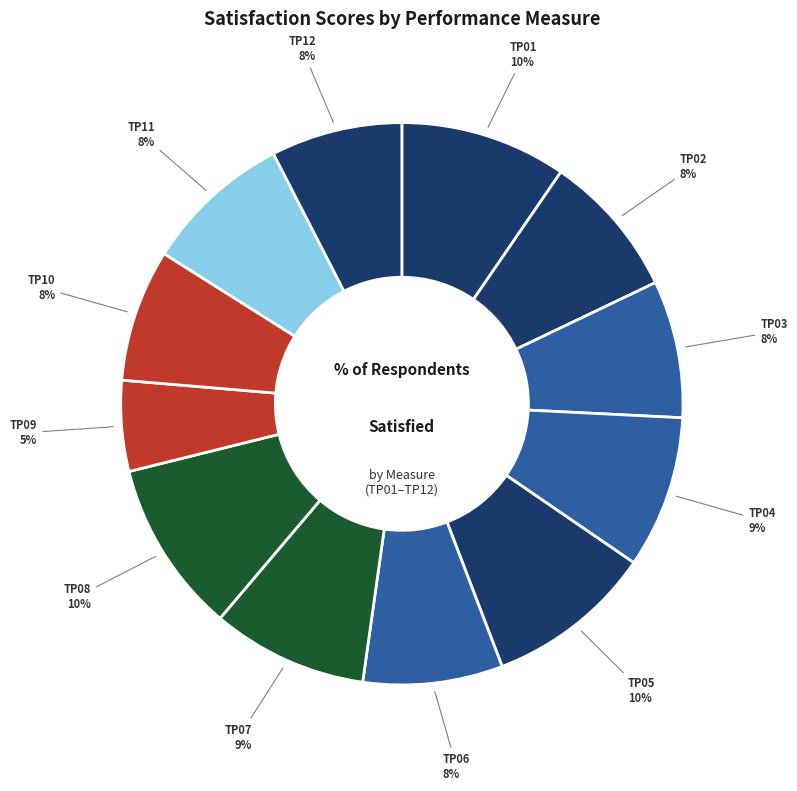

Rank the categories by value from highest to lowest.

TP08, TP05, TP01, TP07, TP04, TP11, TP02, TP06, TP03, TP10, TP12, TP09